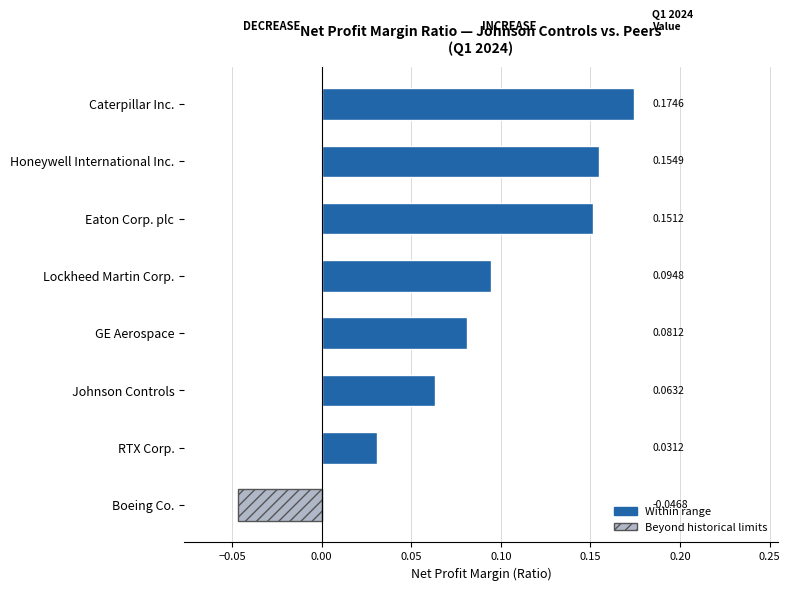

Which has a higher value, Lockheed Martin Corp. or GE Aerospace?

Lockheed Martin Corp.